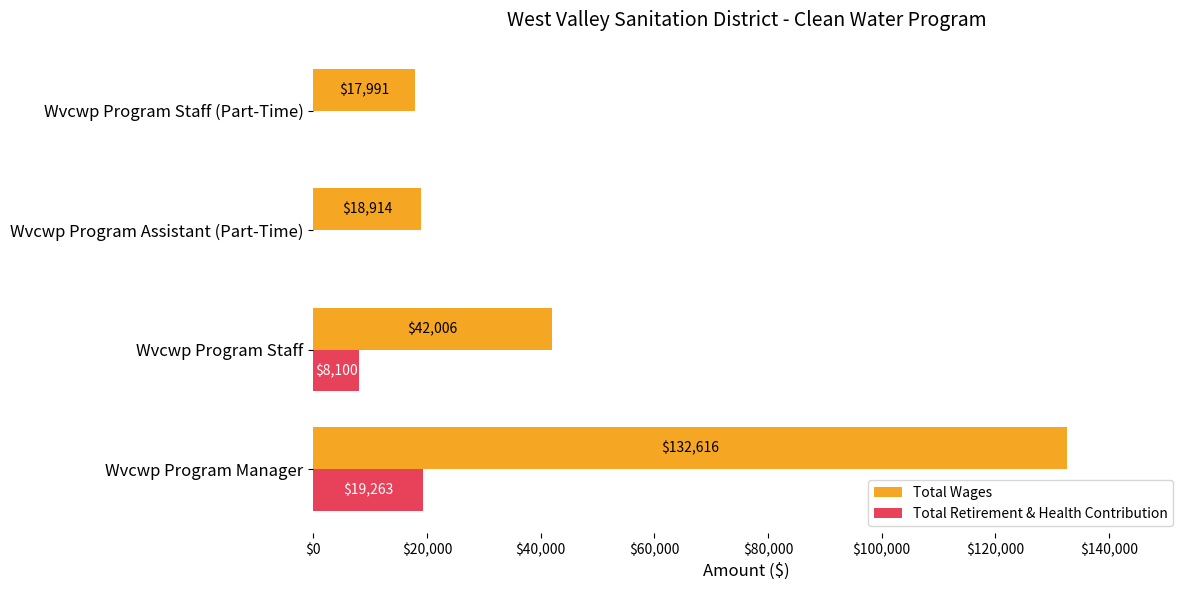

Count the Total Retirement & Health Contribution values in the range 0 to 19263.

4